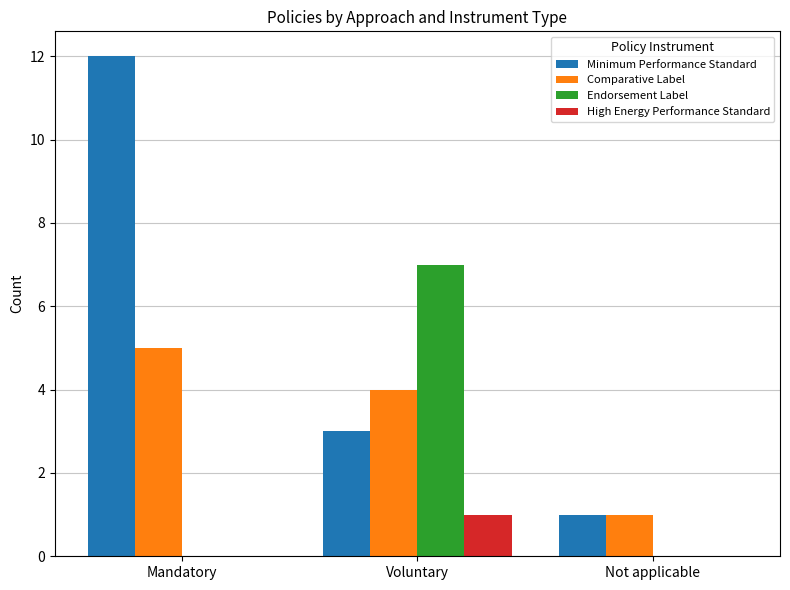

The Comparative Label series shows 2 at Not applicable. True or false?

False